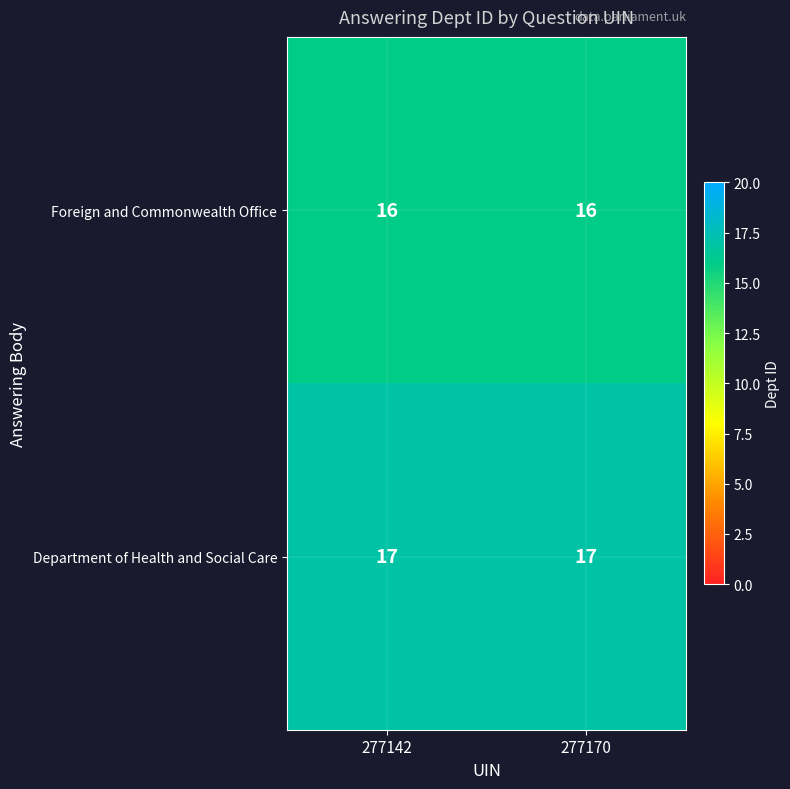

The Department of Health and Social Care series shows 5 at 277170. True or false?

False